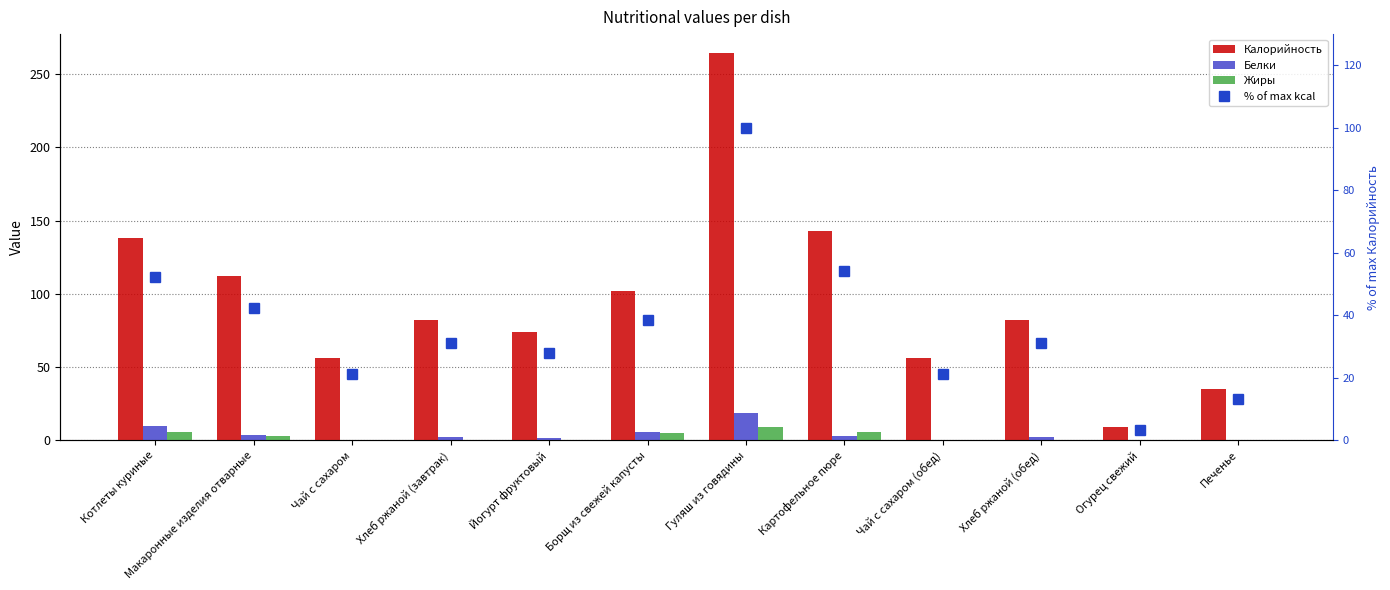

List the labels in order of Белки value, largest first.

Гуляш из говядины, Котлеты куриные, Борщ из свежей капусты, Макаронные изделия отварные, Картофельное пюре, Хлеб ржаной (завтрак), Хлеб ржаной (обед), Йогурт фруктовый, Печенье, Огурец свежий, Чай с сахаром, Чай с сахаром (обед)